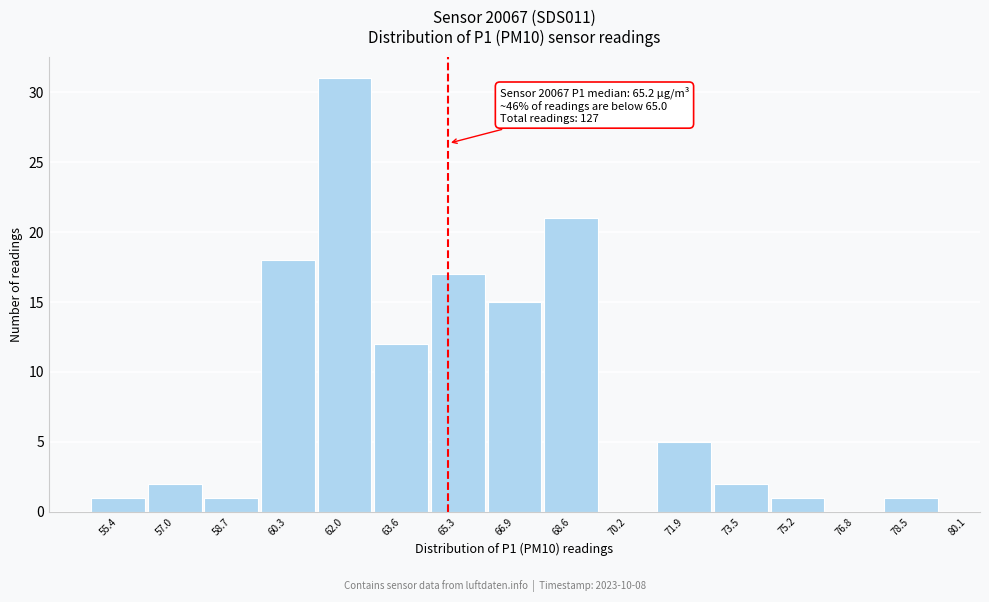

Reading left to right, list all the values displayed in this chart.

55.4=1	57.0=2	58.7=1	60.3=18	62.0=31	63.6=12	65.3=17	66.9=15	68.6=21	70.2=0	71.9=5	73.5=2	75.2=1	76.8=0	78.5=1